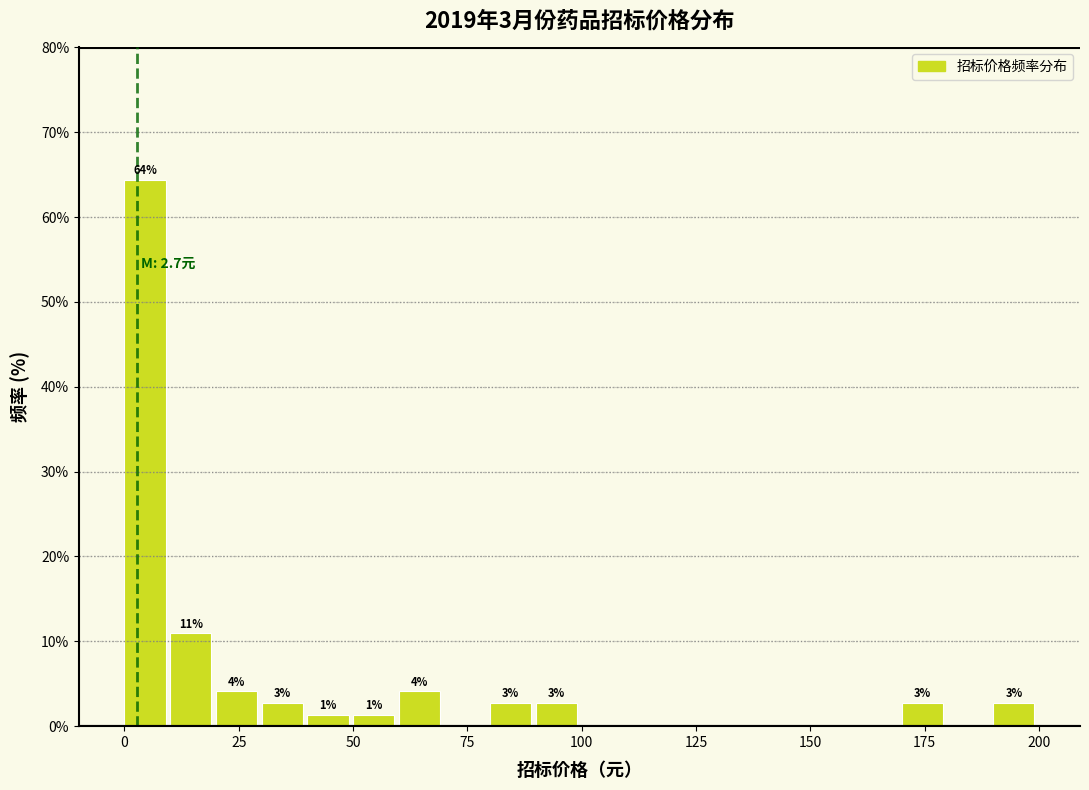

Around what value on the x-axis is the tallest bar? Give the approximate position of its centre, as read against the axis.

5